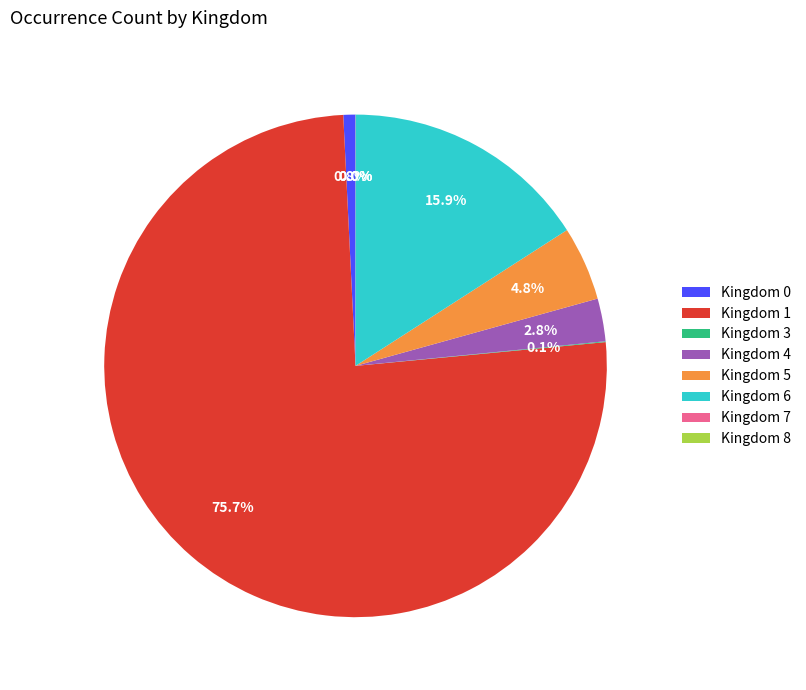

Combined, do Kingdom 0 and Kingdom 4 account for over 50%?

No